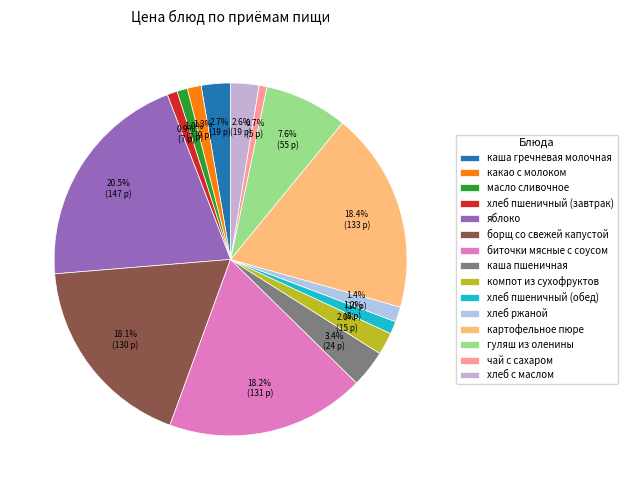

Which category has the biggest portion of the pie?

яблоко